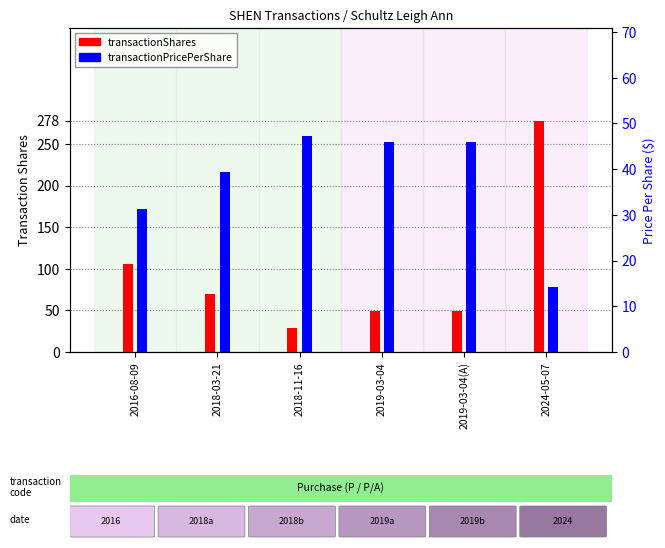

Are the bars grouped side by side (vs. stacked)?

Yes